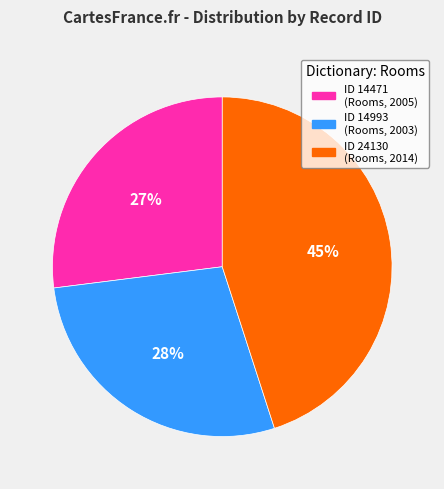

Rank the categories by value from lowest to highest.

ID 14471 (Rooms, 2005), ID 14993 (Rooms, 2003), ID 24130 (Rooms, 2014)